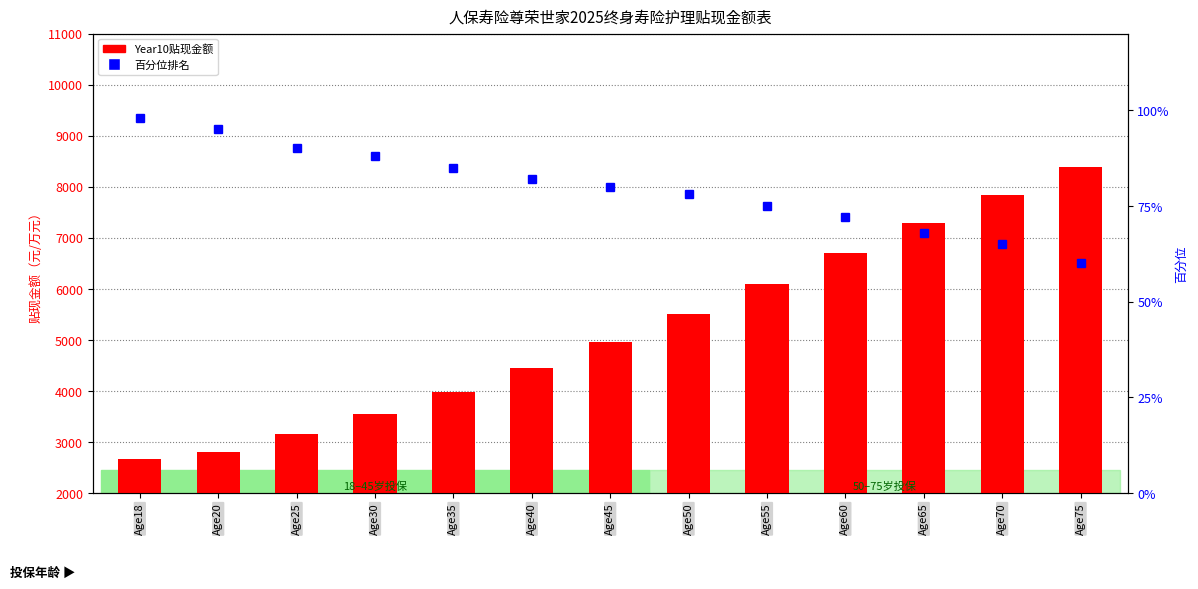

At how many categories does at least one series exceed 7600?

2